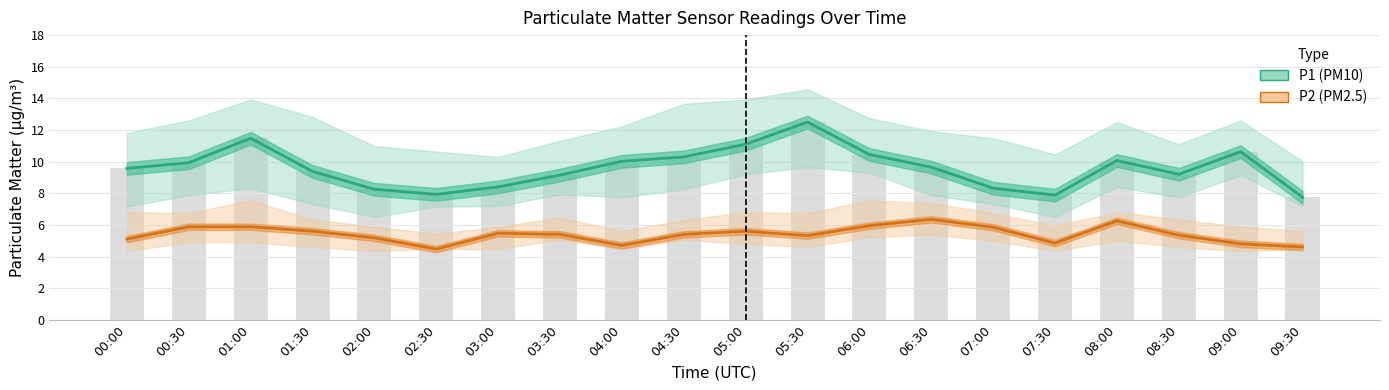

At 03:30, list the series in order from largest to smallest.

P1 (PM10), P2 (PM2.5)